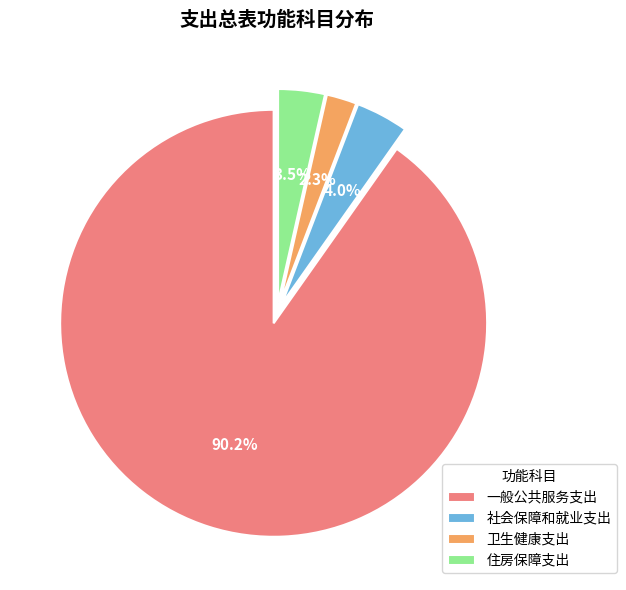

The 住房保障支出 slice represents 18% of the pie. True or false?

False